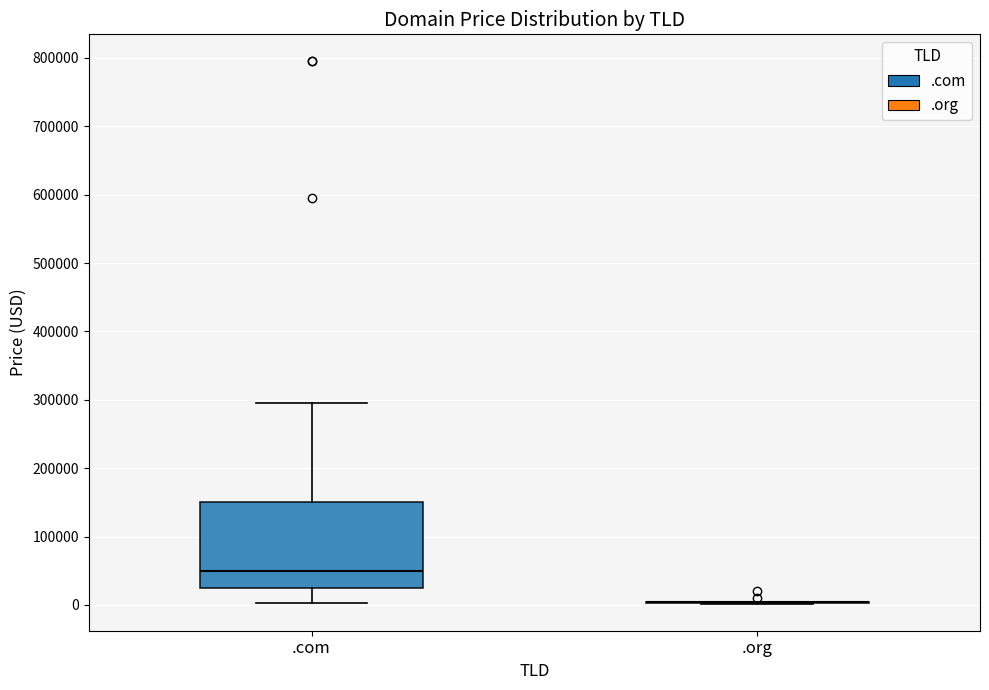

Reading left to right, read every box against the y-axis: the position of its median line, the range the box covers, and the ends of its whiskers. The values are not printed on the chart, so give them approximately, as read against the axis.

.com: median 50000, box 20000 to 150000, whiskers 0 to 290000
.org: box collapsed to a line at 0, whiskers 0 to 0